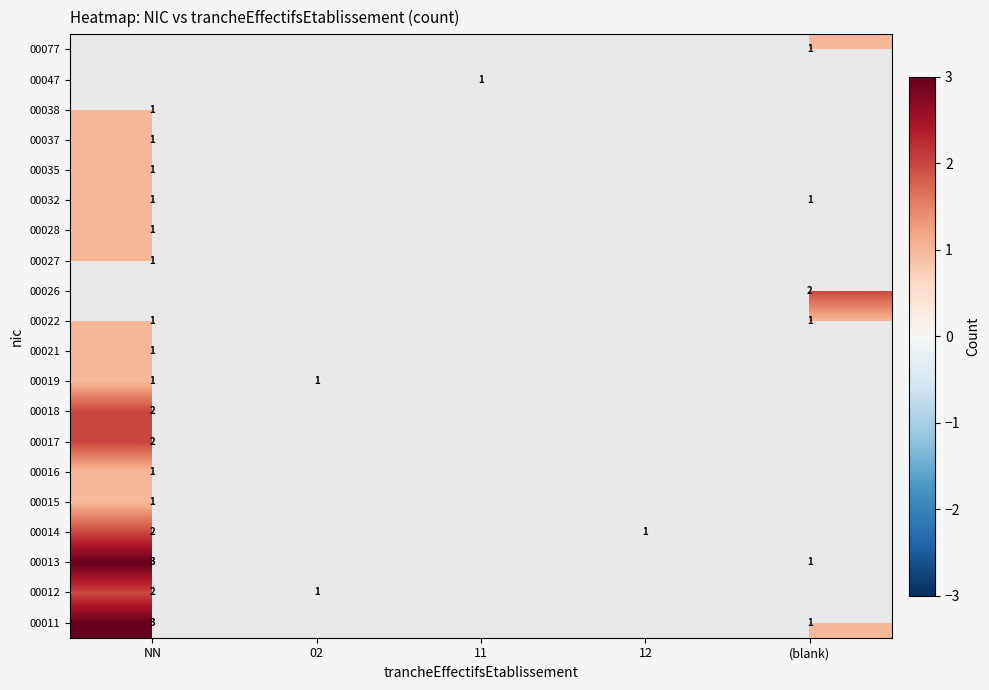

The value of 00022 at NN is 2. True or false?

False